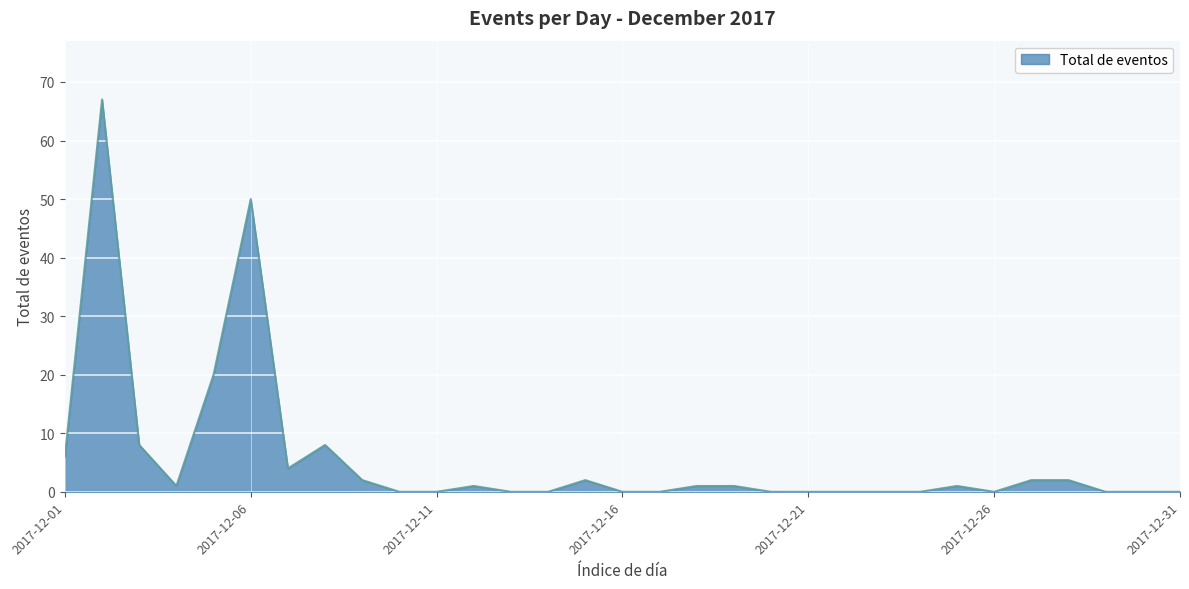

What is the maximum value shown in the chart?

67